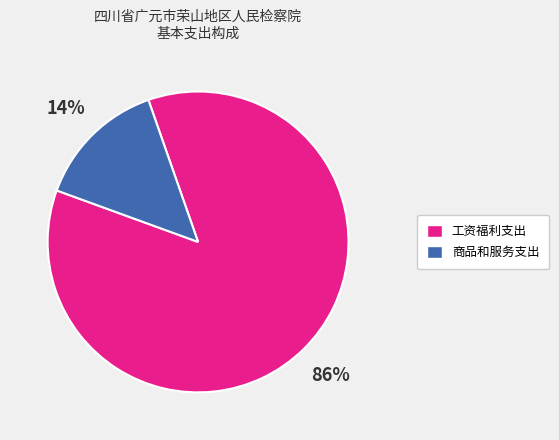

True or false: 商品和服务支出 accounts for 22% of the total.

False